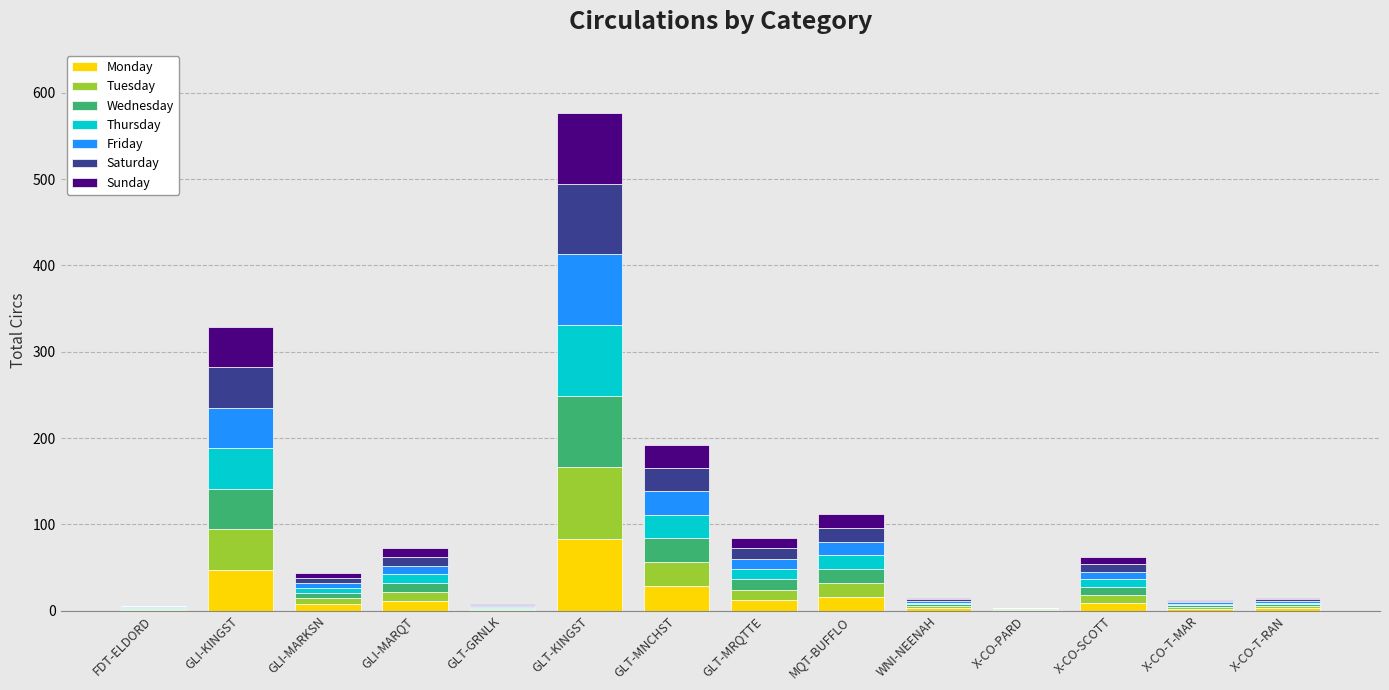

At which category is the sum across all series the highest?

GLT-KINGST